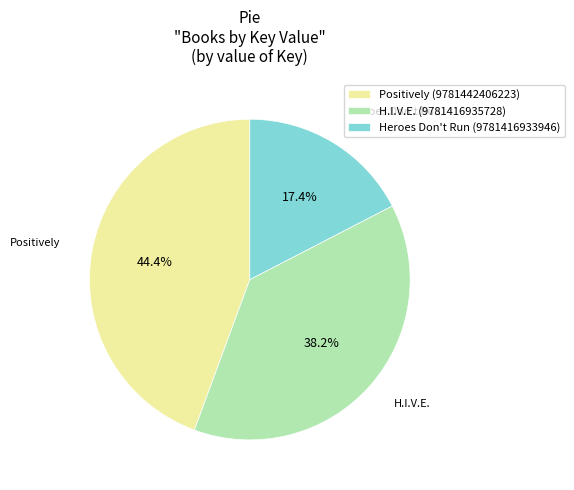

Is it true that Heroes Don't Run (9781416933946) is 17% of the pie?

True